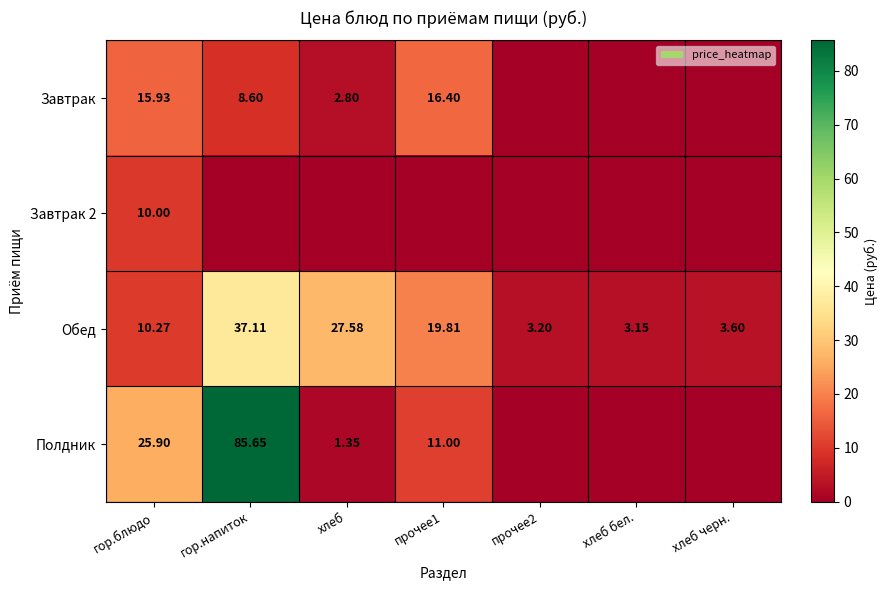

At which category does the chart reach its peak across all series?

гор.напиток